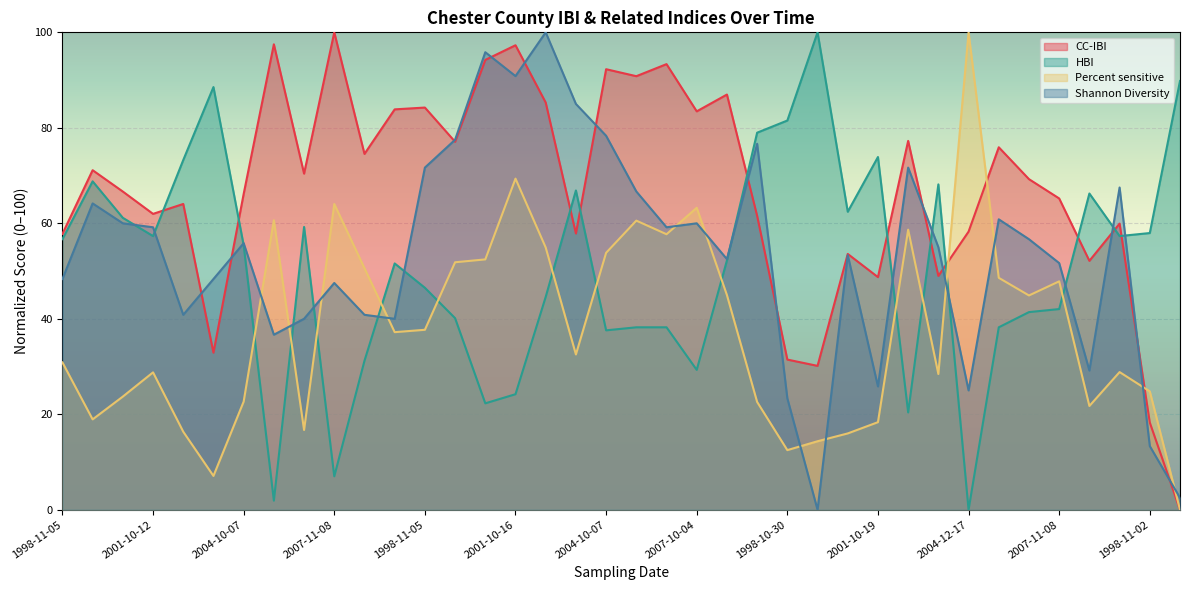

What is the approximate value of Shannon Diversity at 2007-10-04?

60.0